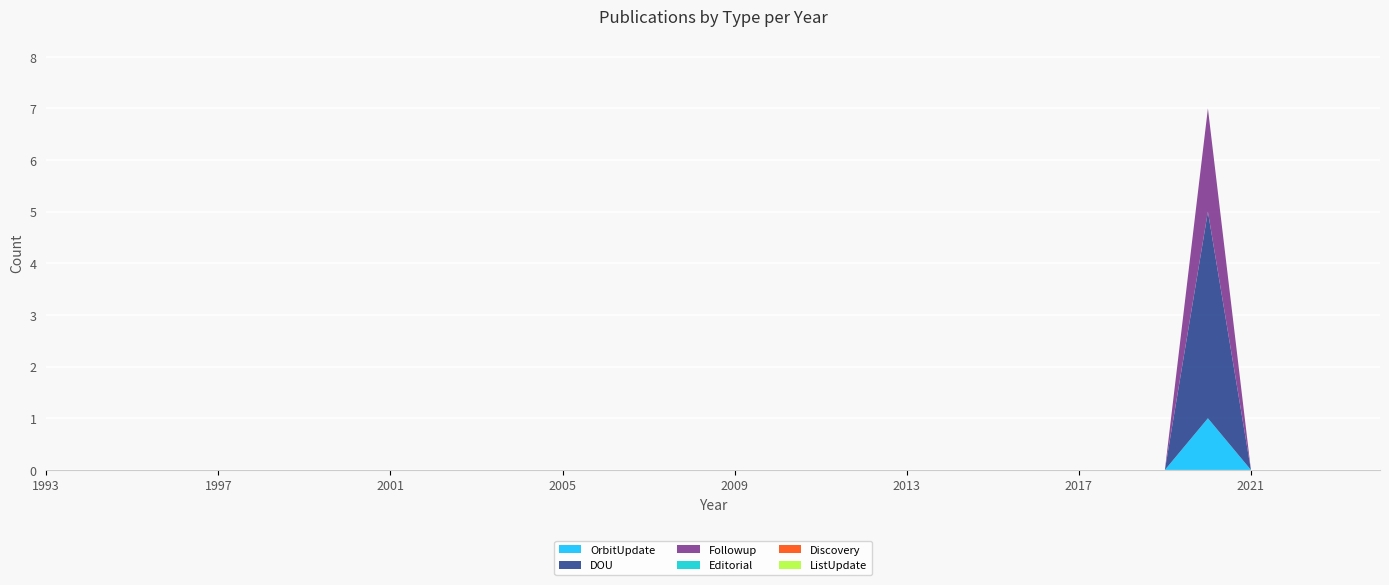

Reading left to right, list all the values displayed in this chart.

OrbitUpdate: 1993=0	1994=0	1995=0	1996=0	1997=0	1998=0	1999=0	2000=0	2001=0	2002=0	2003=0	2004=0	2005=0	2006=0	2007=0	2008=0	2009=0	2010=0	2011=0	2012=0	2013=0	2014=0	2015=0	2016=0	2017=0	2018=0	2019=0	2020=1	2021=0	2022=0	2023=0	2024=0
DOU: 1993=0	1994=0	1995=0	1996=0	1997=0	1998=0	1999=0	2000=0	2001=0	2002=0	2003=0	2004=0	2005=0	2006=0	2007=0	2008=0	2009=0	2010=0	2011=0	2012=0	2013=0	2014=0	2015=0	2016=0	2017=0	2018=0	2019=0	2020=4	2021=0	2022=0	2023=0	2024=0
Followup: 1993=0	1994=0	1995=0	1996=0	1997=0	1998=0	1999=0	2000=0	2001=0	2002=0	2003=0	2004=0	2005=0	2006=0	2007=0	2008=0	2009=0	2010=0	2011=0	2012=0	2013=0	2014=0	2015=0	2016=0	2017=0	2018=0	2019=0	2020=2	2021=0	2022=0	2023=0	2024=0
Editorial: 1993=0	1994=0	1995=0	1996=0	1997=0	1998=0	1999=0	2000=0	2001=0	2002=0	2003=0	2004=0	2005=0	2006=0	2007=0	2008=0	2009=0	2010=0	2011=0	2012=0	2013=0	2014=0	2015=0	2016=0	2017=0	2018=0	2019=0	2020=0	2021=0	2022=0	2023=0	2024=0
Discovery: 1993=0	1994=0	1995=0	1996=0	1997=0	1998=0	1999=0	2000=0	2001=0	2002=0	2003=0	2004=0	2005=0	2006=0	2007=0	2008=0	2009=0	2010=0	2011=0	2012=0	2013=0	2014=0	2015=0	2016=0	2017=0	2018=0	2019=0	2020=0	2021=0	2022=0	2023=0	2024=0
ListUpdate: 1993=0	1994=0	1995=0	1996=0	1997=0	1998=0	1999=0	2000=0	2001=0	2002=0	2003=0	2004=0	2005=0	2006=0	2007=0	2008=0	2009=0	2010=0	2011=0	2012=0	2013=0	2014=0	2015=0	2016=0	2017=0	2018=0	2019=0	2020=0	2021=0	2022=0	2023=0	2024=0